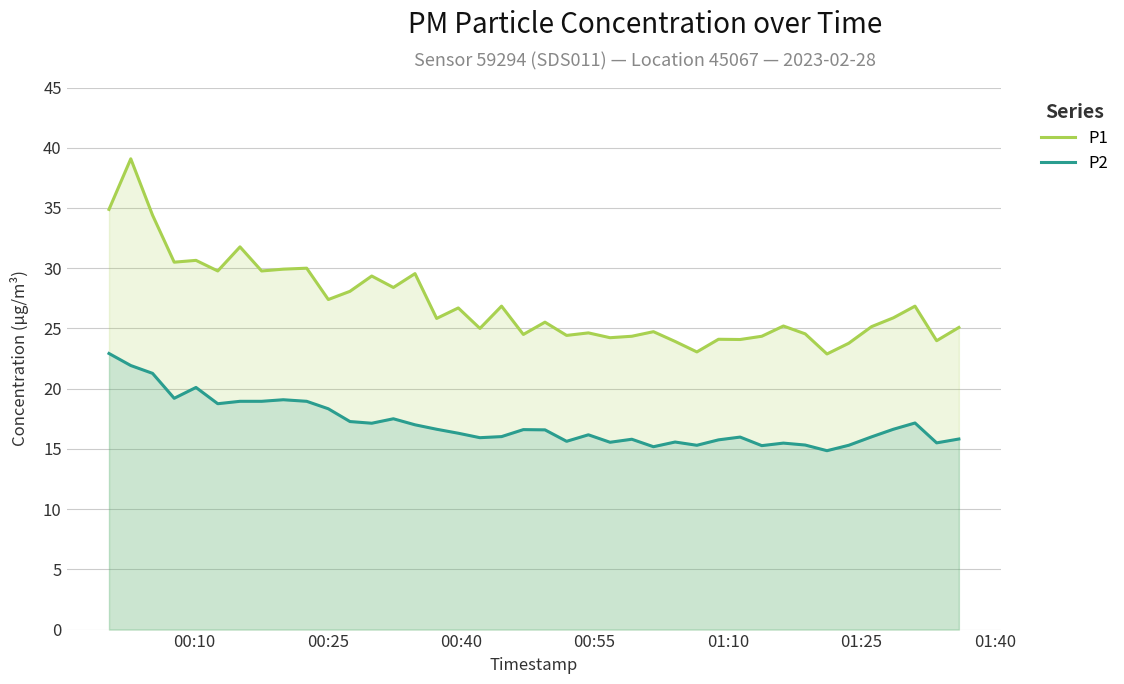

What are all the series names shown in the legend?

P1, P2